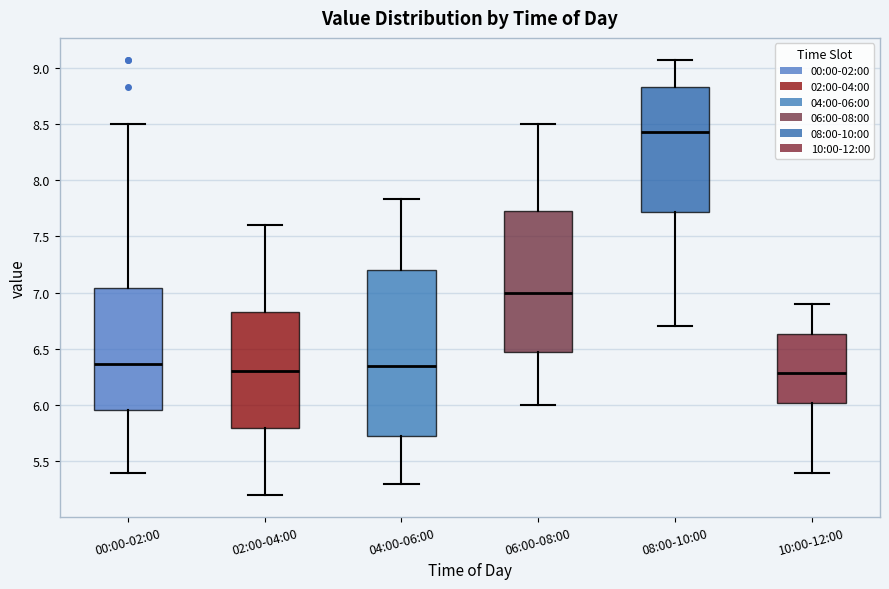

Which box has the highest median line?

08:00-10:00